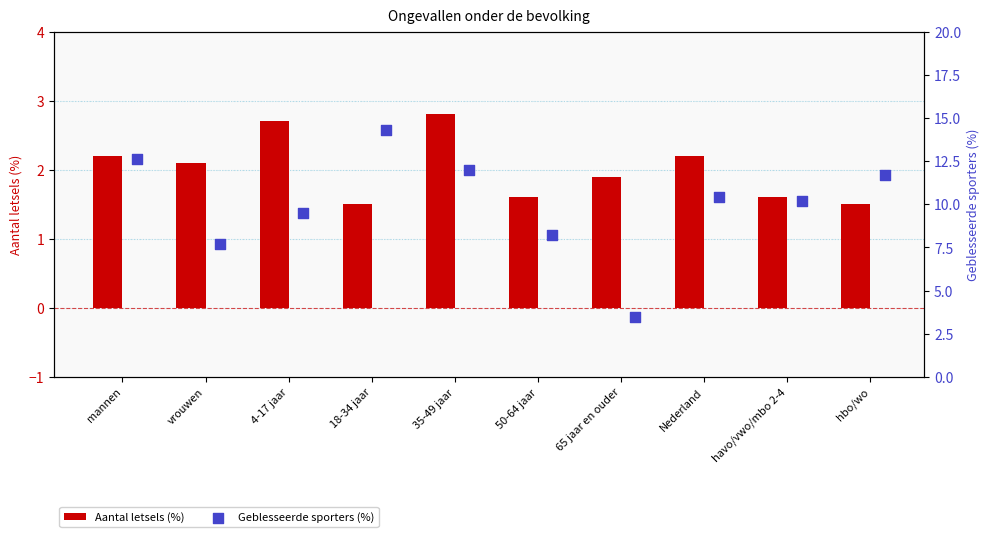

What are all the series names shown in the legend?

Aantal letsels (%), Geblesseerde sporters (%)